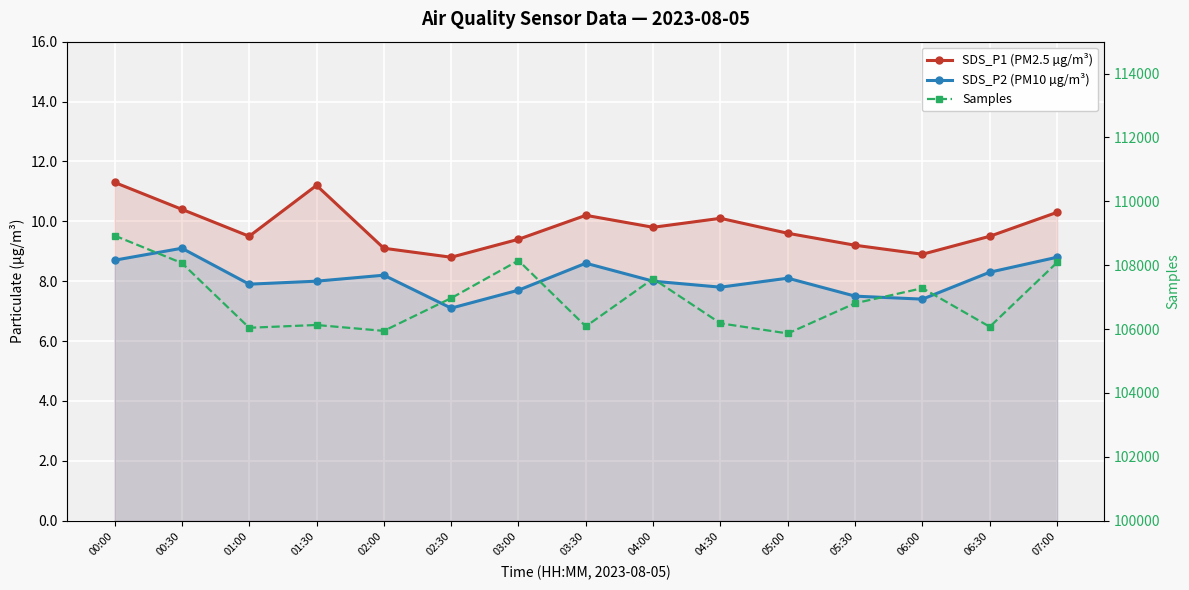

What is the sum of all SDS_P1 (PM2.5 µg/m³) values?

147.3